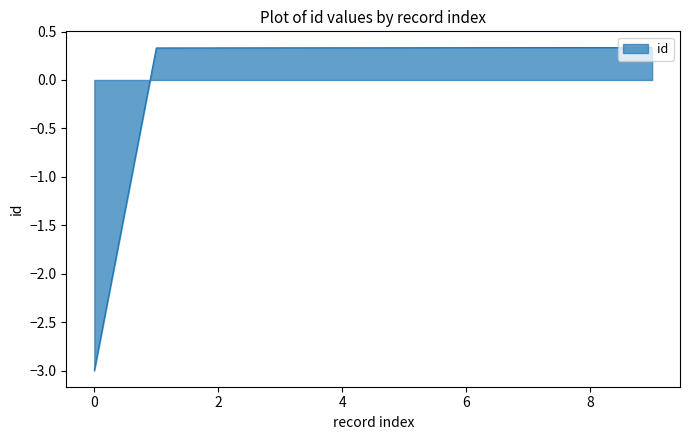

How many distinct data groups are displayed?

1